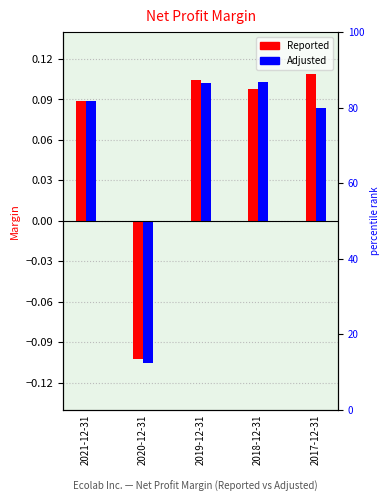

Does the chart contain stacked bars?

No